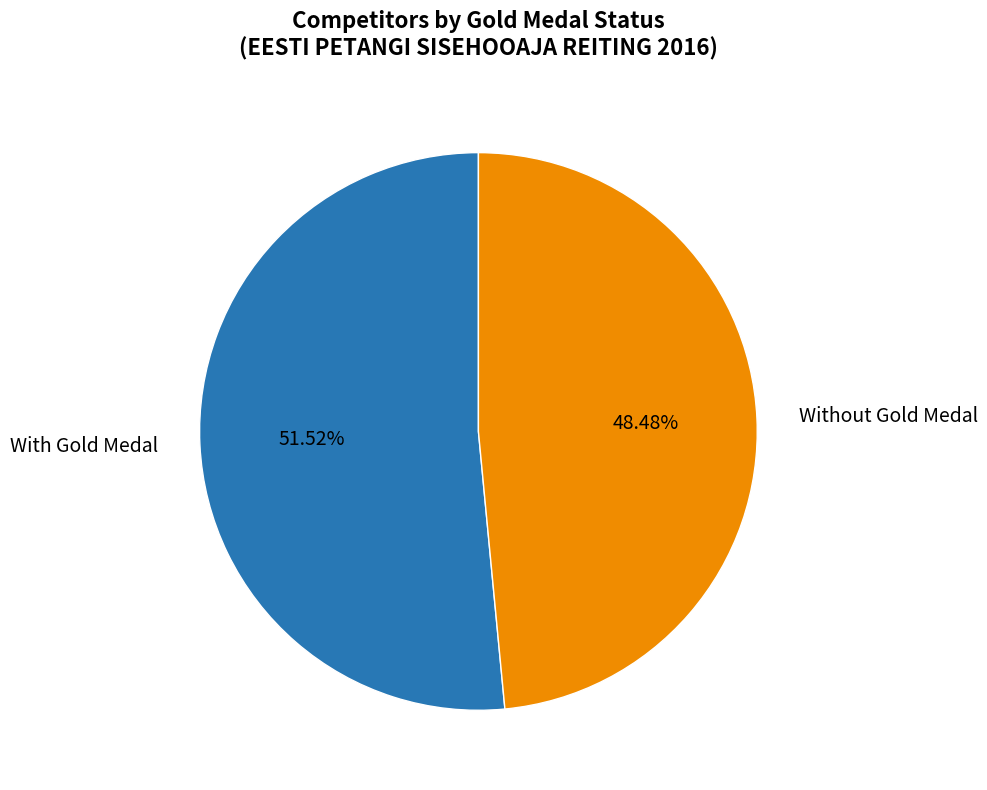

How many segments does this pie chart have?

2